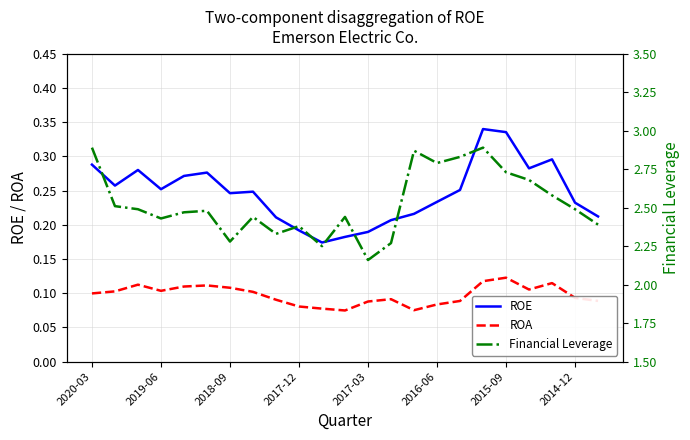

At how many categories does at least one series exceed 1?

23